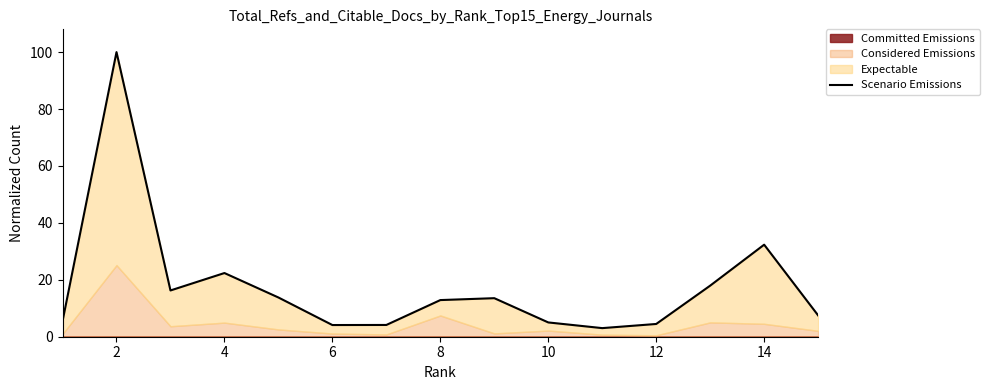

What is the difference between the maximum and minimum values?

97.0